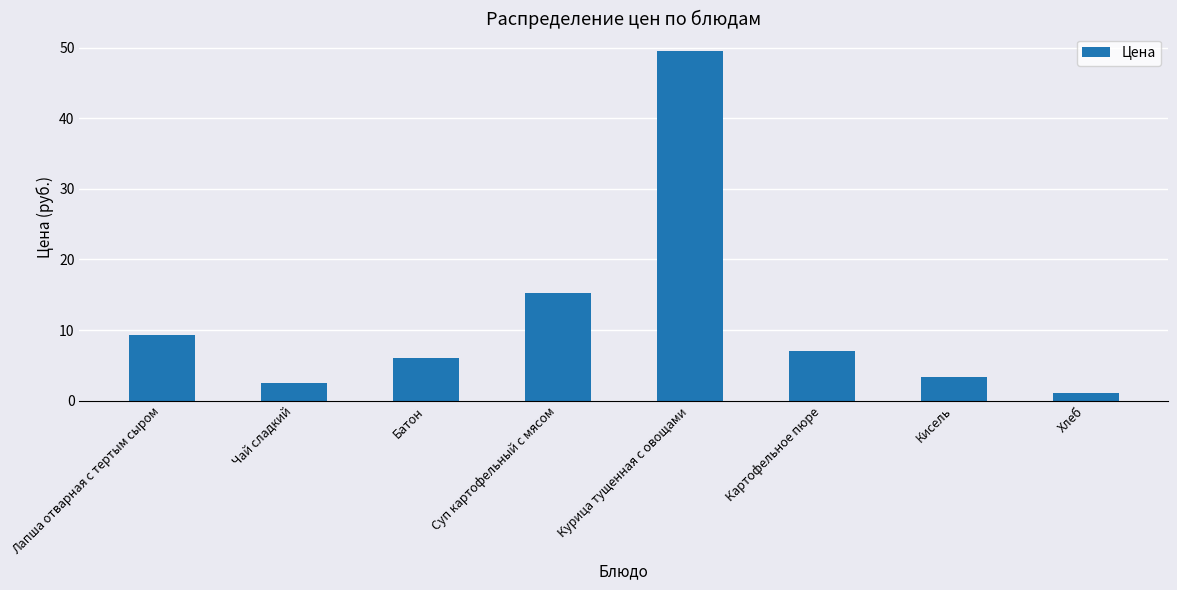

What is the ratio of the value at Лапша отварная с тертым сыром to the value at Кисель?

2.8